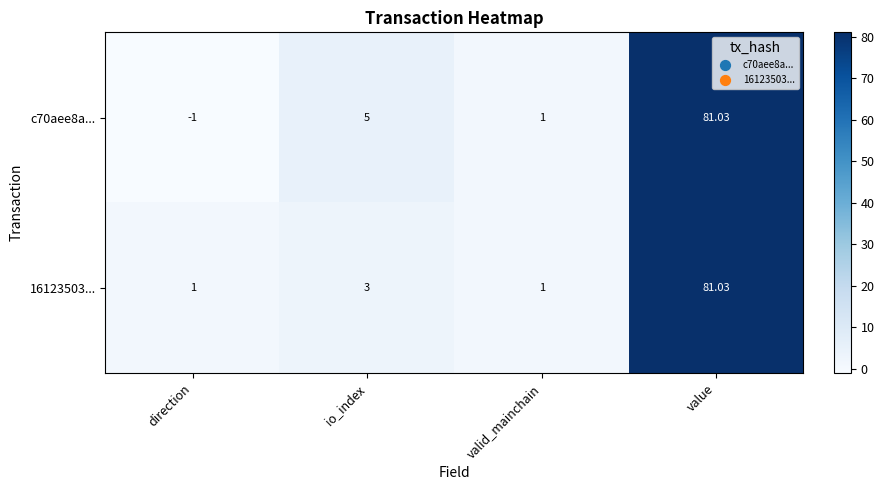

At which category is the sum across all series the highest?

value